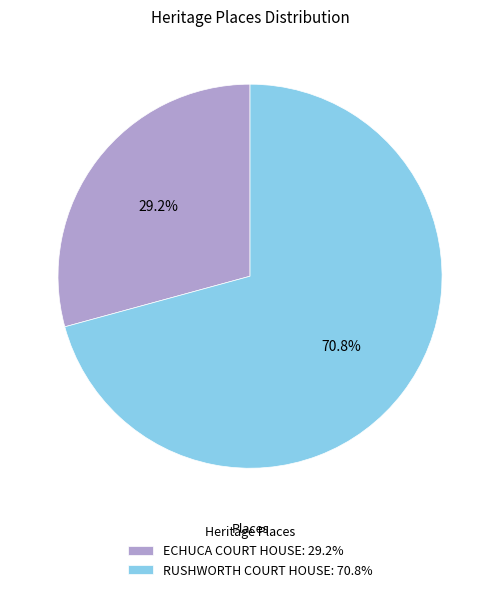

Does ECHUCA COURT HOUSE represent more than half of the total?

No